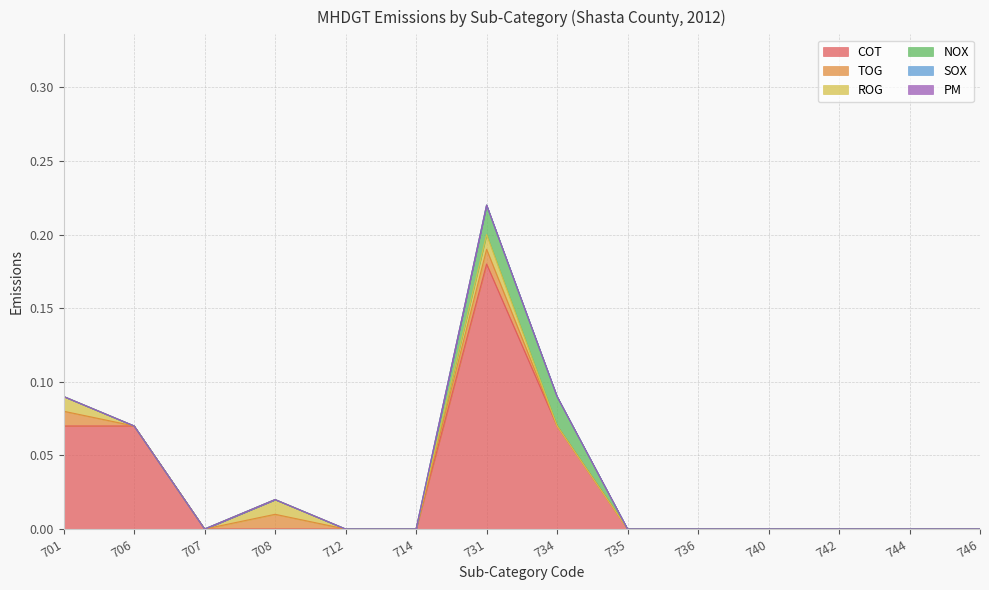

Reading left to right, list all the values displayed in this chart.

COT: 0.1	0.1	0.0	0.0	0.0	0.0	0.2	0.1	0.0	0.0	0.0	0.0	0.0	0.0
TOG: 0.0	0.0	0.0	0.0	0.0	0.0	0.0	0.0	0.0	0.0	0.0	0.0	0.0	0.0
ROG: 0.0	0.0	0.0	0.0	0.0	0.0	0.0	0.0	0.0	0.0	0.0	0.0	0.0	0.0
NOX: 0.0	0.0	0.0	0.0	0.0	0.0	0.0	0.0	0.0	0.0	0.0	0.0	0.0	0.0
SOX: 0.0	0.0	0.0	0.0	0.0	0.0	0.0	0.0	0.0	0.0	0.0	0.0	0.0	0.0
PM: 0.0	0.0	0.0	0.0	0.0	0.0	0.0	0.0	0.0	0.0	0.0	0.0	0.0	0.0